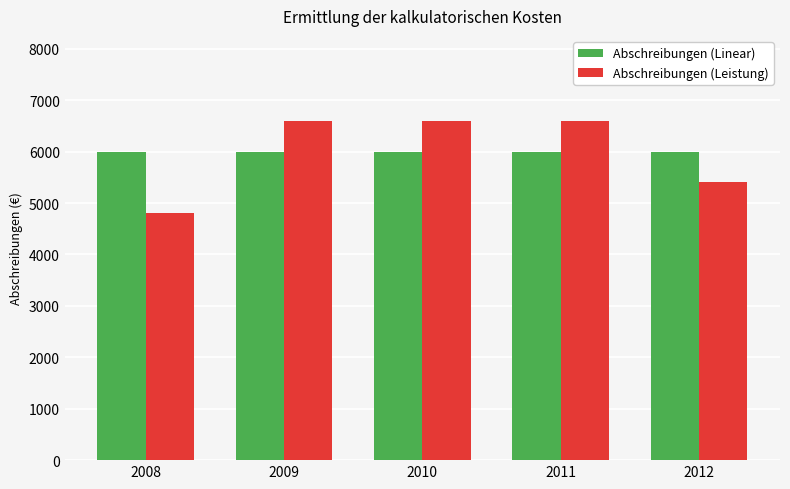

Reading right to left, transcribe all the data shown in this chart.

Abschreibungen (Linear): 2012=6000	2011=6000	2010=6000	2009=6000	2008=6000
Abschreibungen (Leistung): 2012=5400	2011=6600	2010=6600	2009=6600	2008=4800